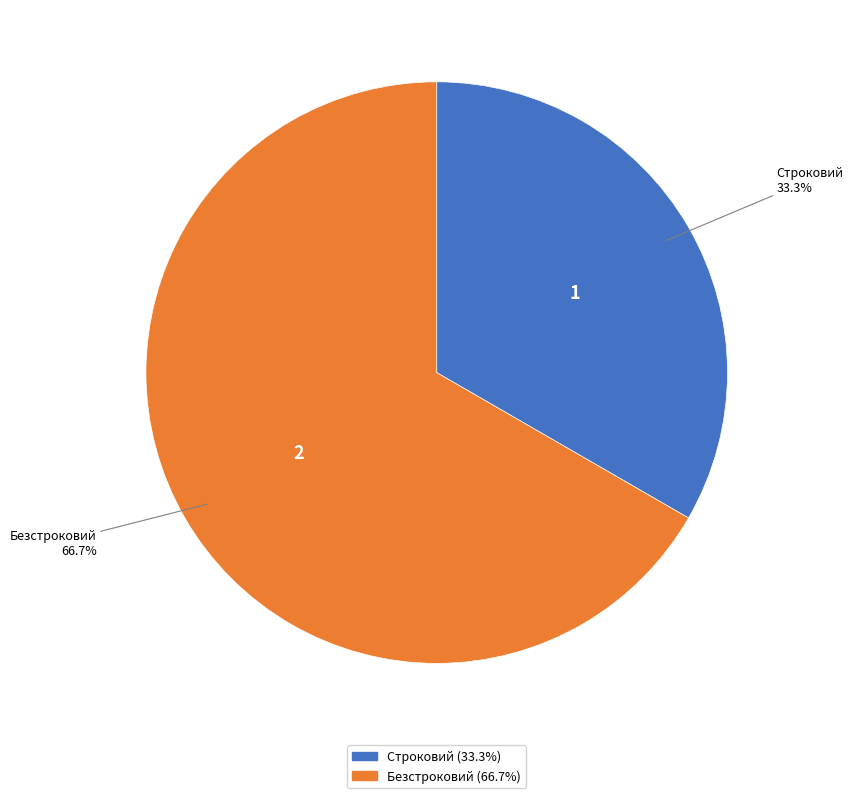

How many segments does this pie chart have?

2